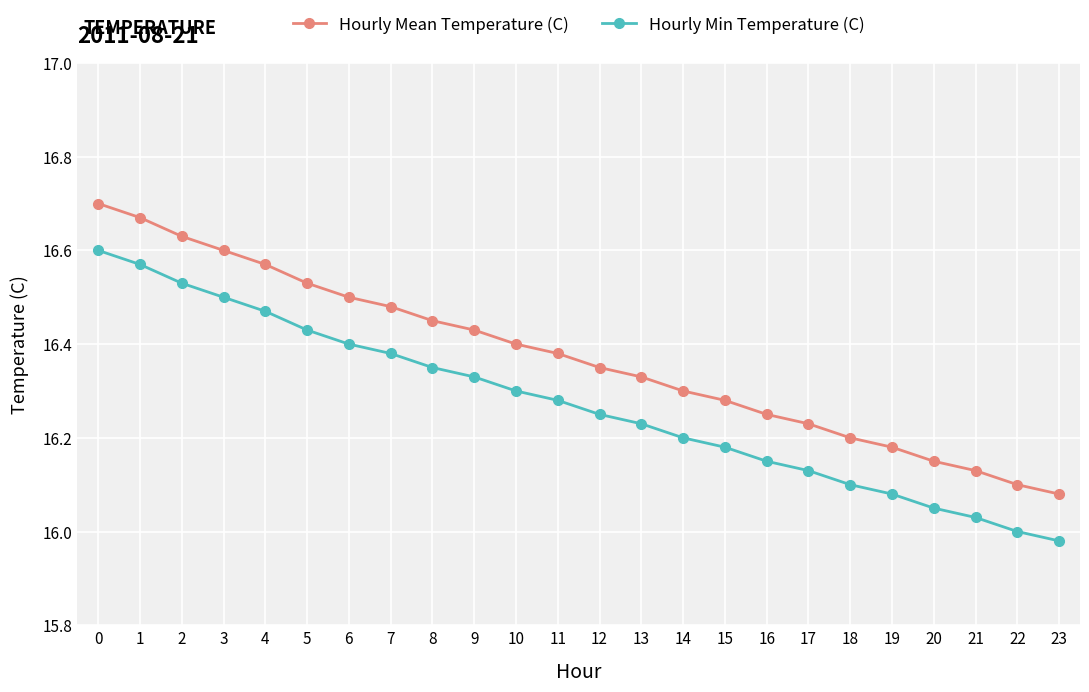

The Hourly Mean Temperature (C) series shows 16.5 at 6. True or false?

True